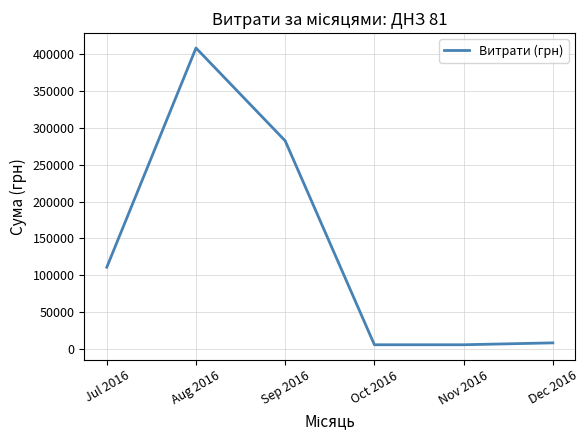

At which label is the value closest to 207013?

Sep 2016